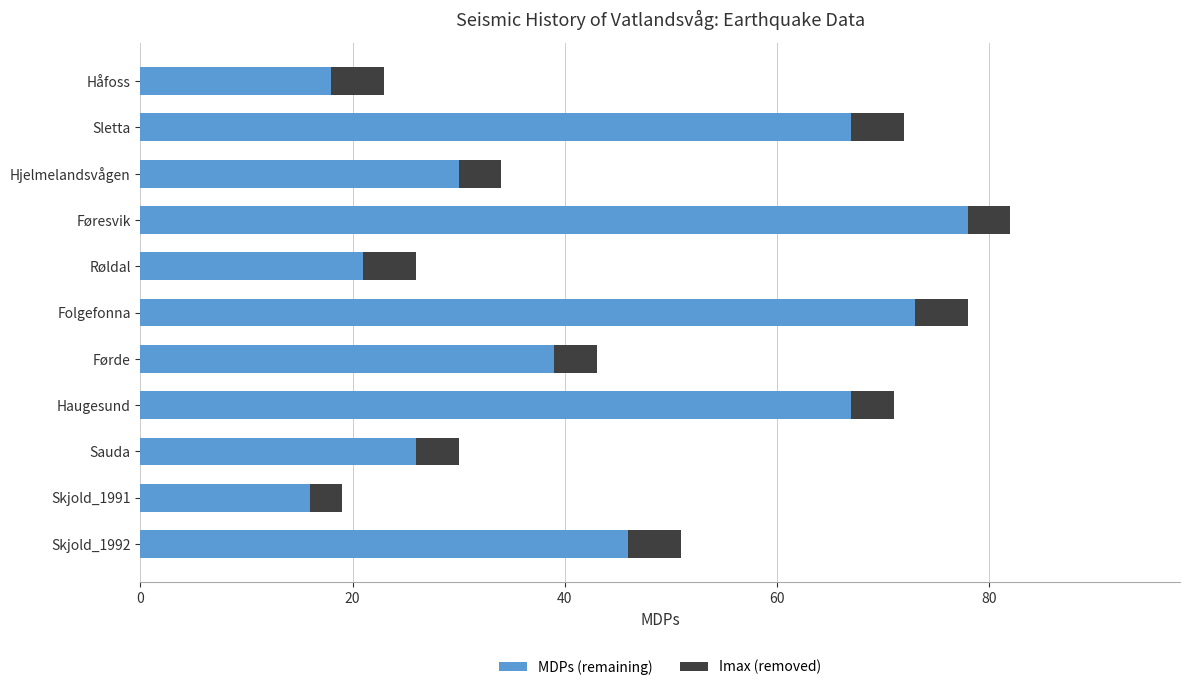

The MDPs (remaining) series shows 41 at Sauda. True or false?

False